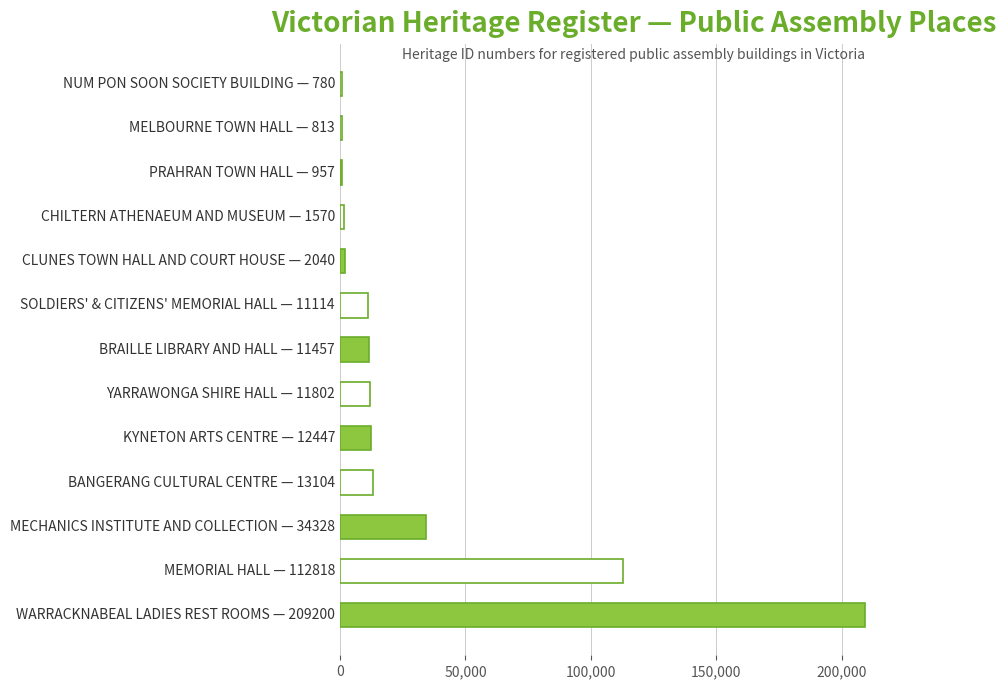

Count the number of categories in the chart.

13